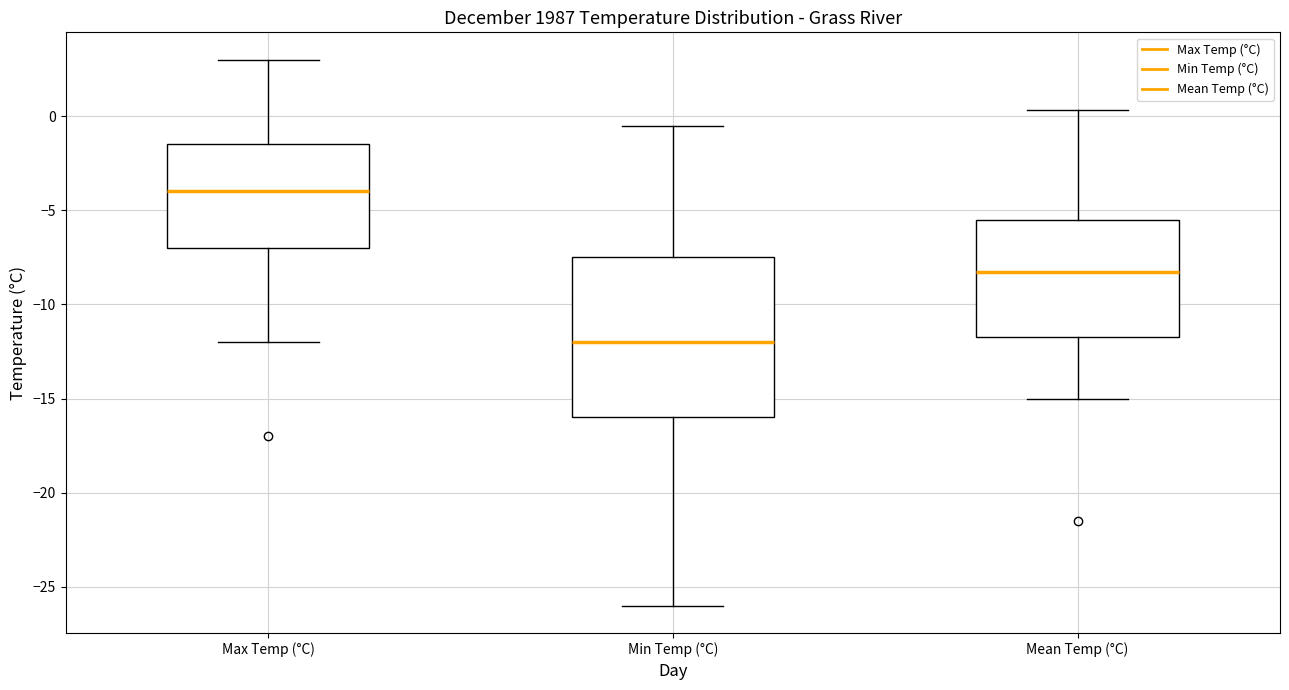

Where is the lower edge of the box for Min Temp (°C) on the y-axis? The values are not printed on the chart, so give them approximately, as read against the axis.

-16.0